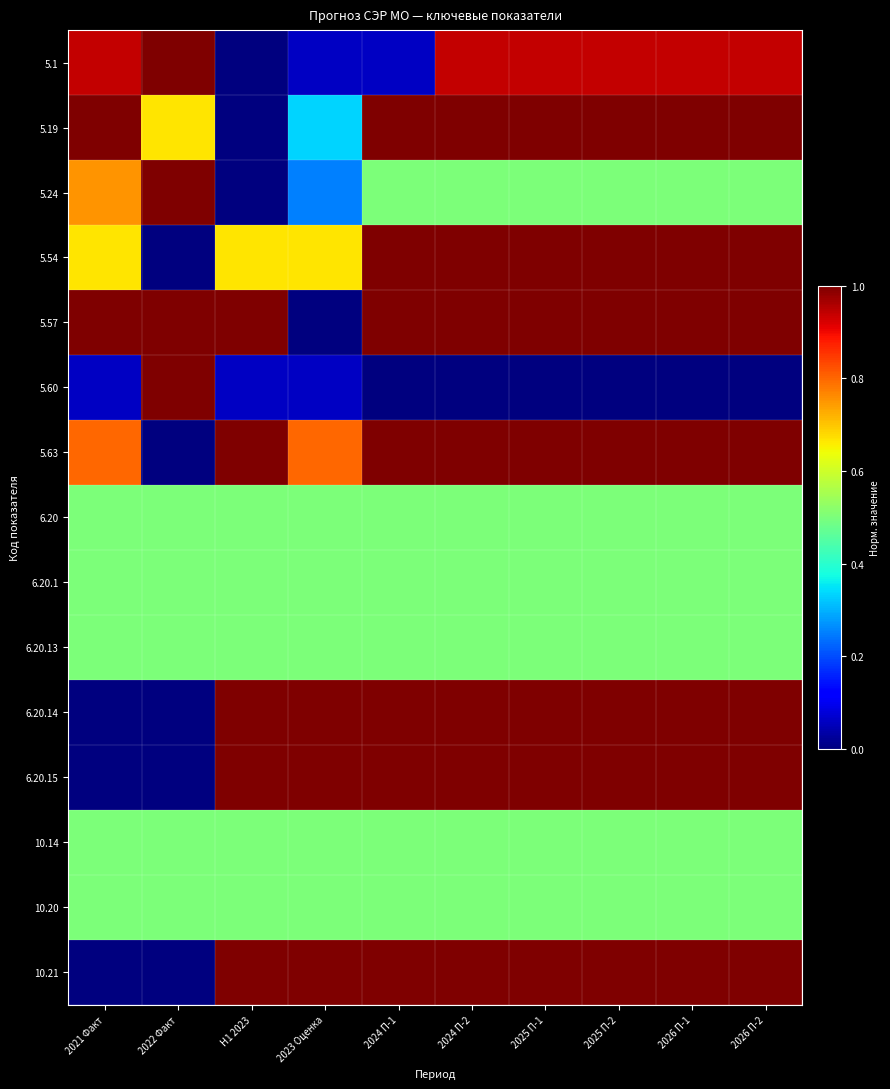

How many categories are shown in the chart?

10